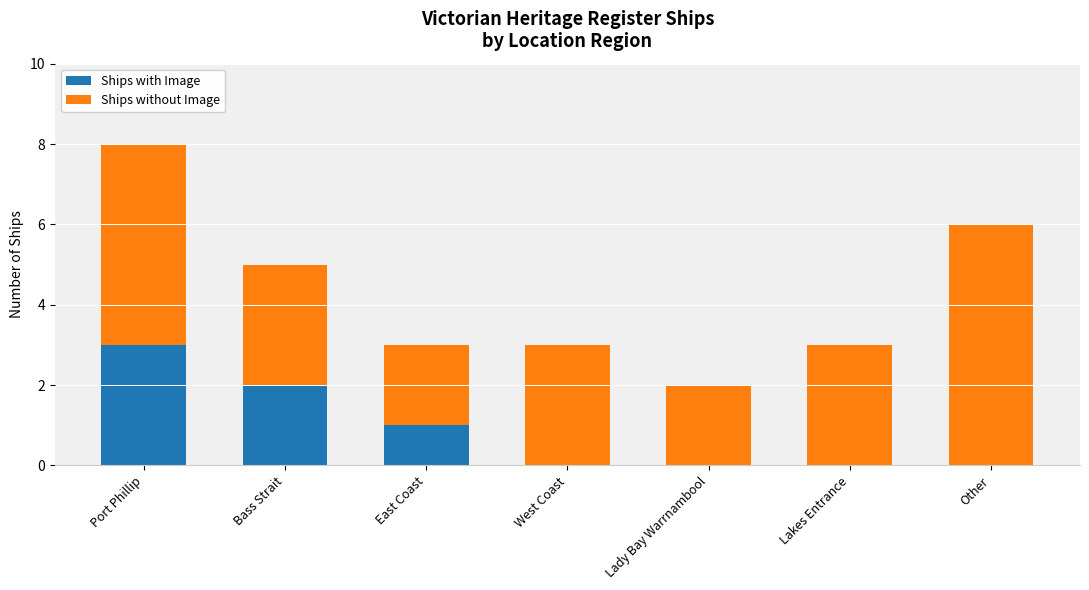

What is the total value across all series at Lakes Entrance?

3